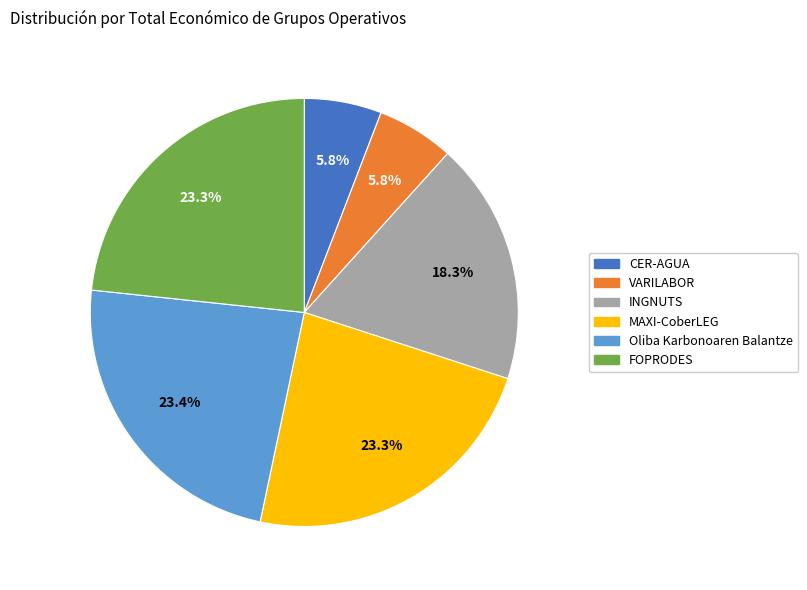

What is the ratio of the value at MAXI-CoberLEG to the value at VARILABOR?

4.0